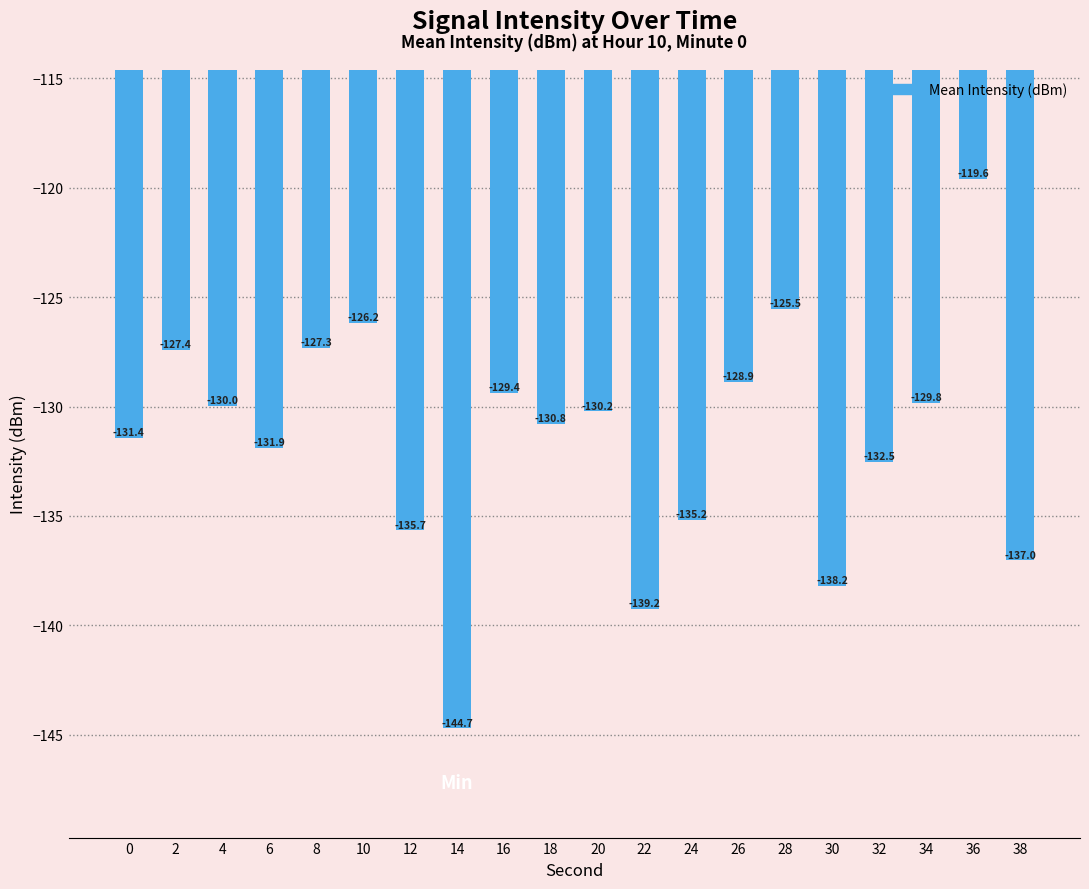

Reading right to left, what are all the values shown in this chart?

38=-137.0	36=-119.6	34=-129.8	32=-132.5	30=-138.2	28=-125.5	26=-128.9	24=-135.2	22=-139.2	20=-130.2	18=-130.8	16=-129.4	14=-144.7	12=-135.7	10=-126.2	8=-127.3	6=-131.9	4=-130.0	2=-127.4	0=-131.4